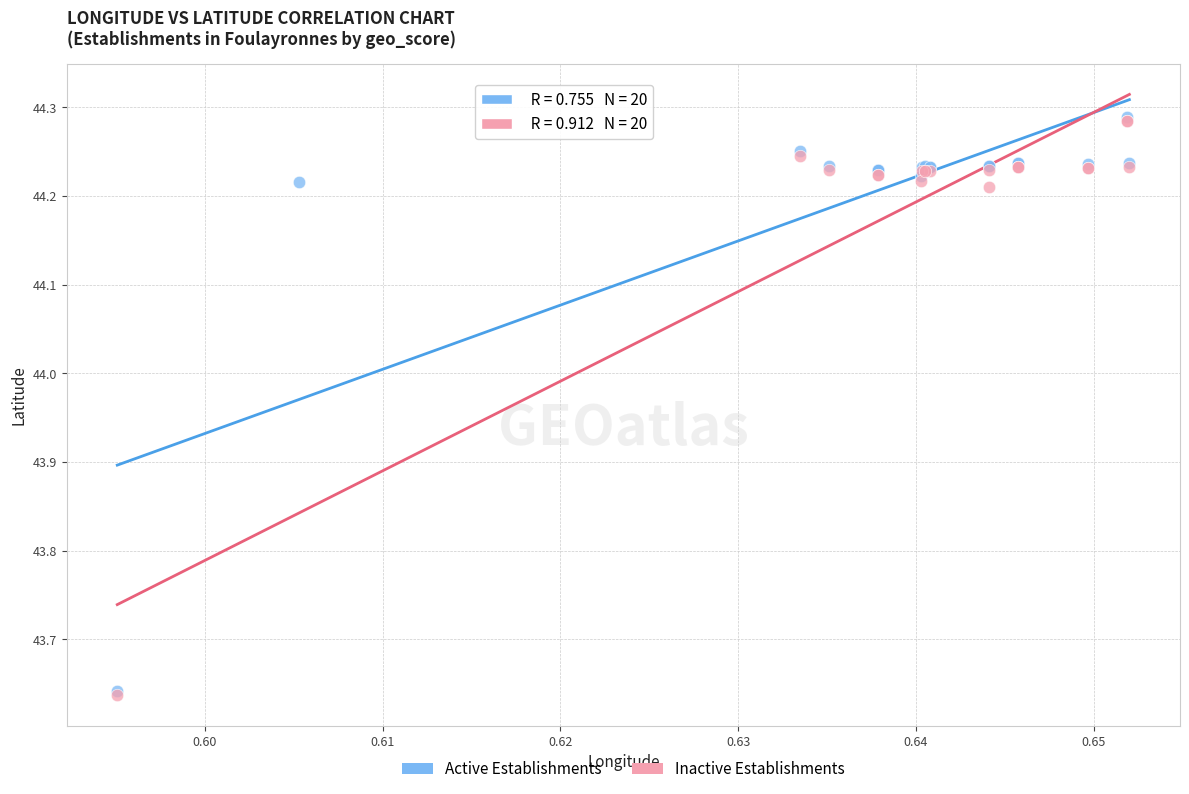

What are all the series names shown in the legend?

Active Establishments, Inactive Establishments